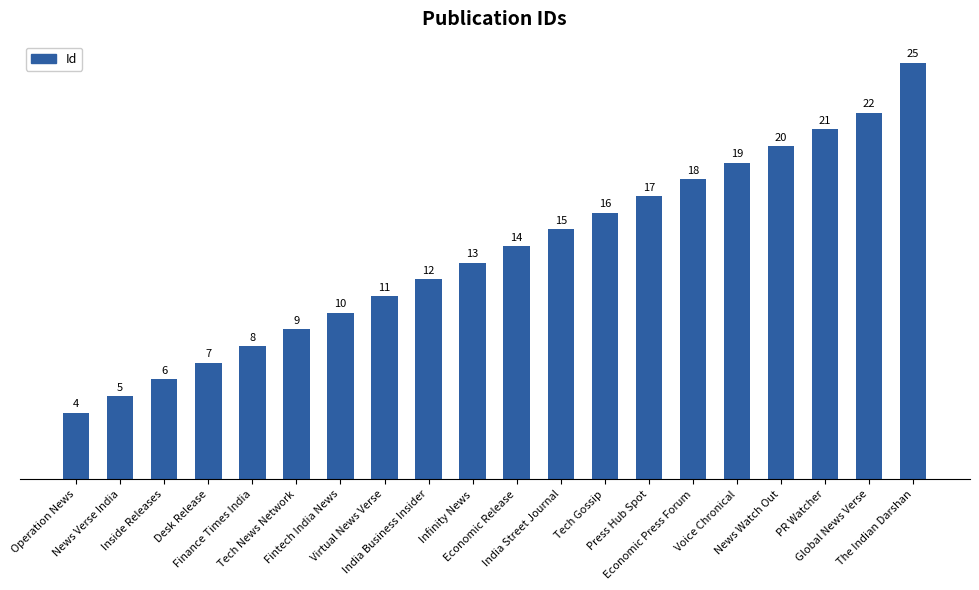

What is the difference between the maximum and minimum values?

21